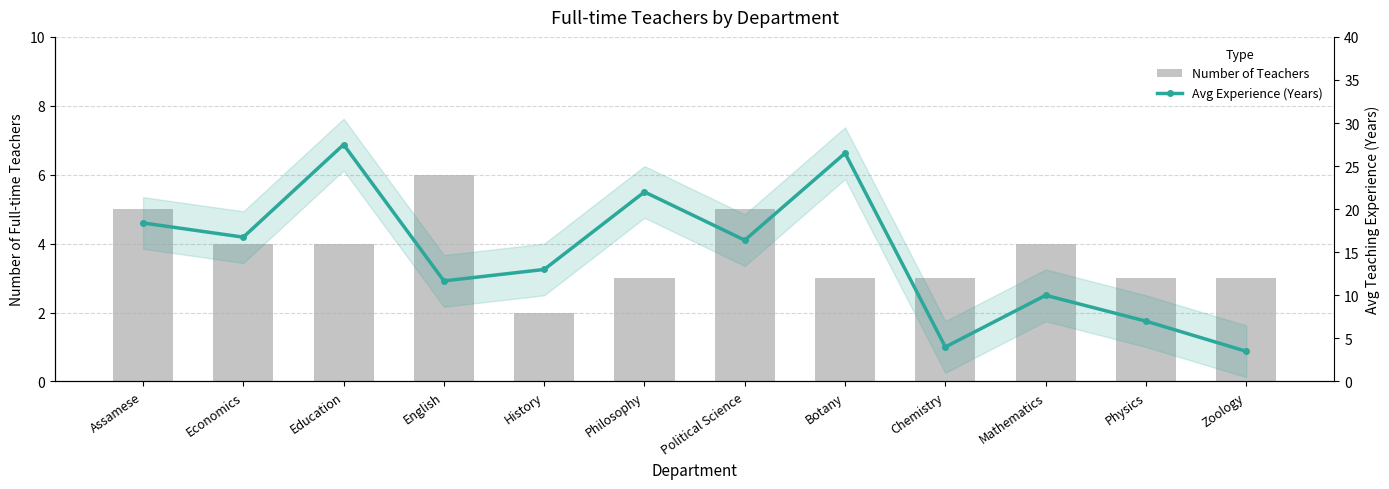

What is the highest value of the Number of Teachers series?

6.0